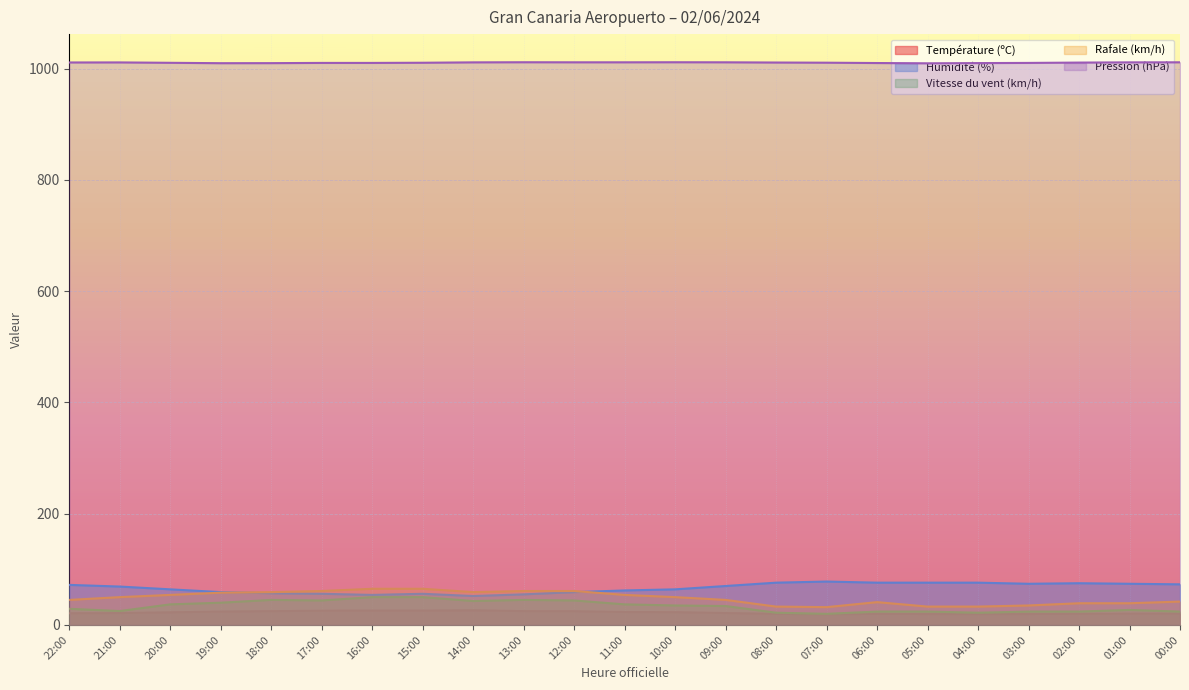

What is the highest value of the Rafale (km/h) series?

65.0